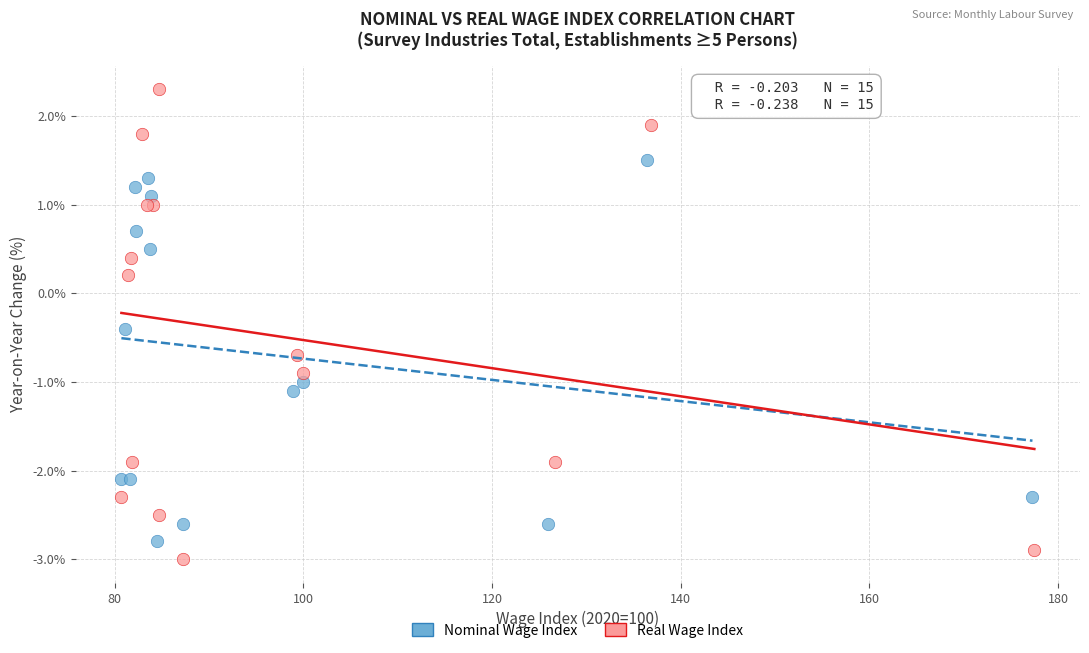

Which series has the largest Y range (max minus min)?

Real Wage Index